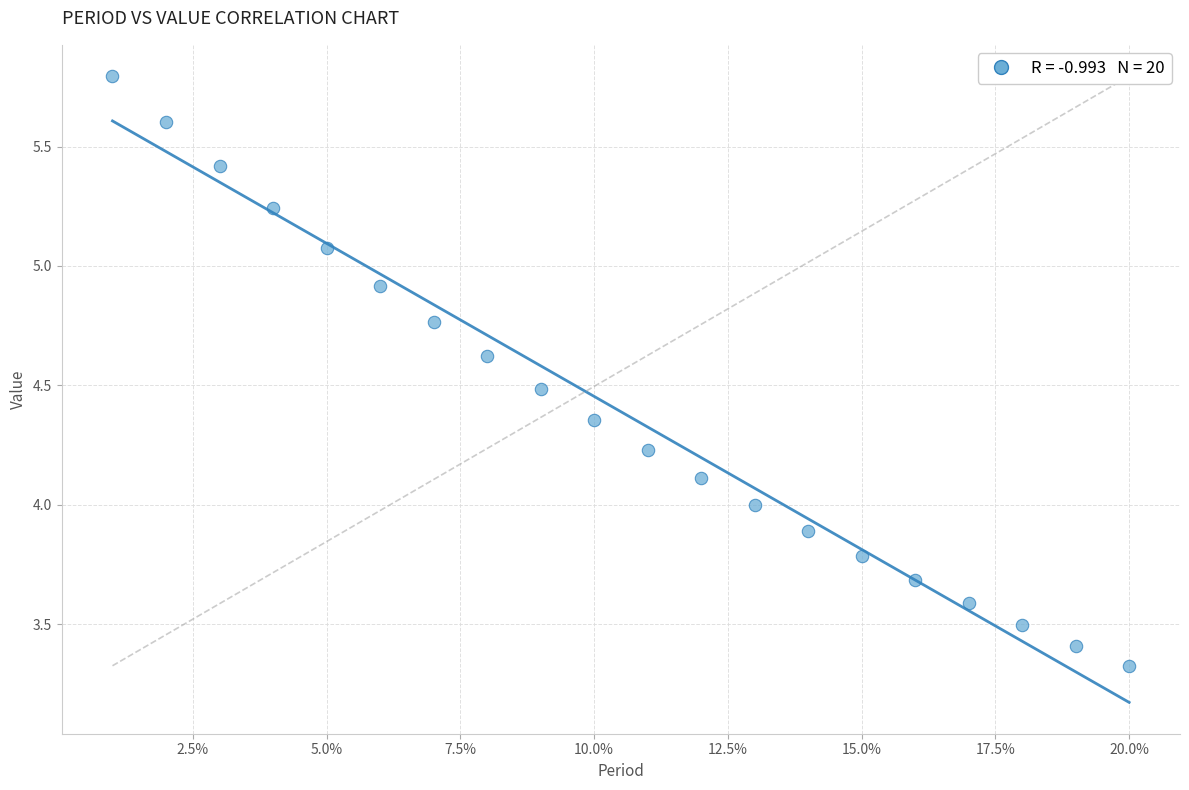

What is the range of Y values (max minus min)?

2.5